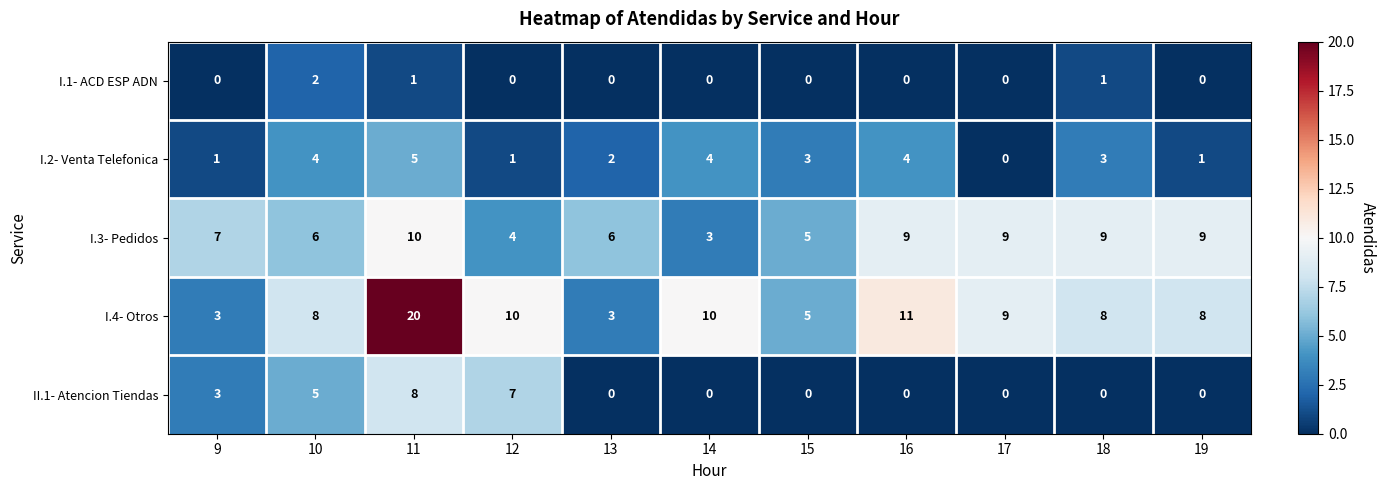

How many I.2- Venta Telefonica values are between 1 and 4?

9